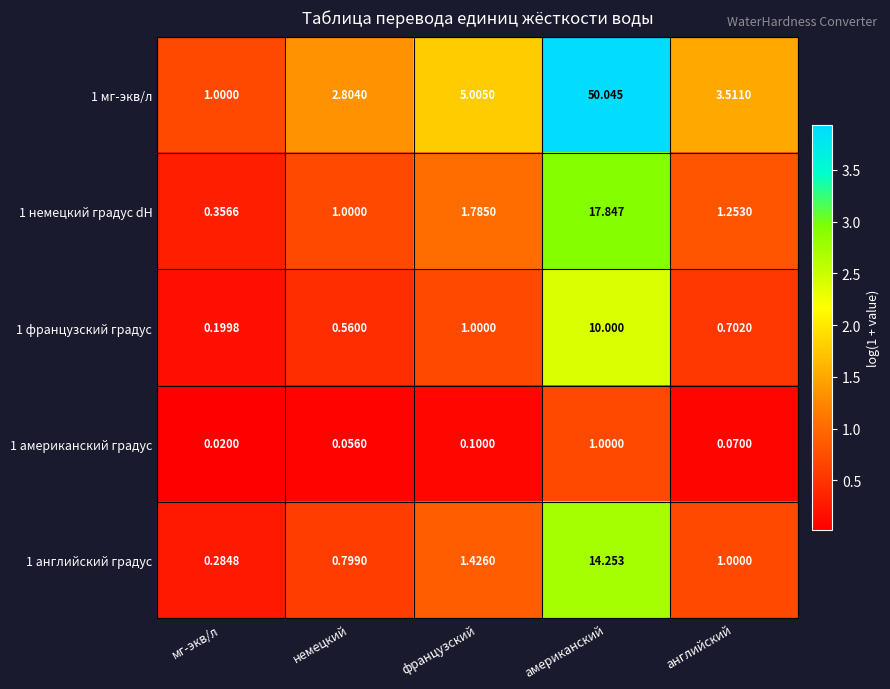

At which label does 1 английский градус reach its minimum?

мг-экв/л